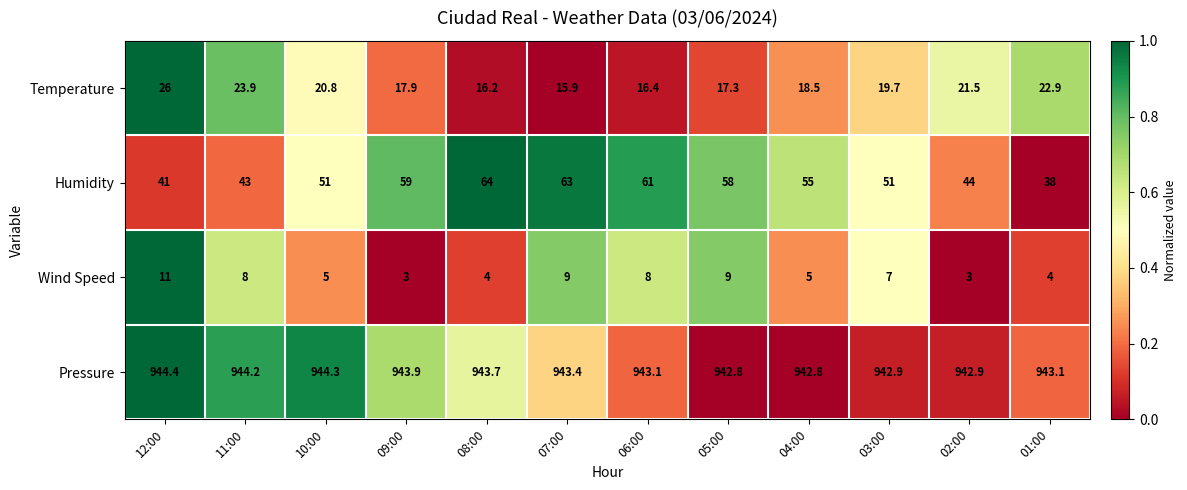

The Pressure series shows 943.9 at 09:00. True or false?

True